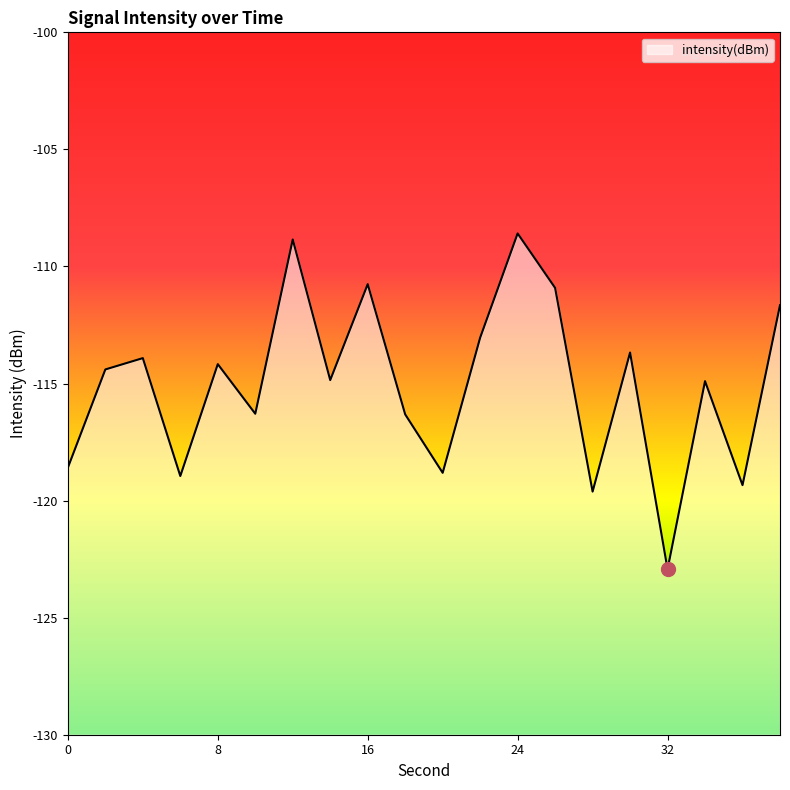

What is the difference between the second highest and minimum values?

14.1